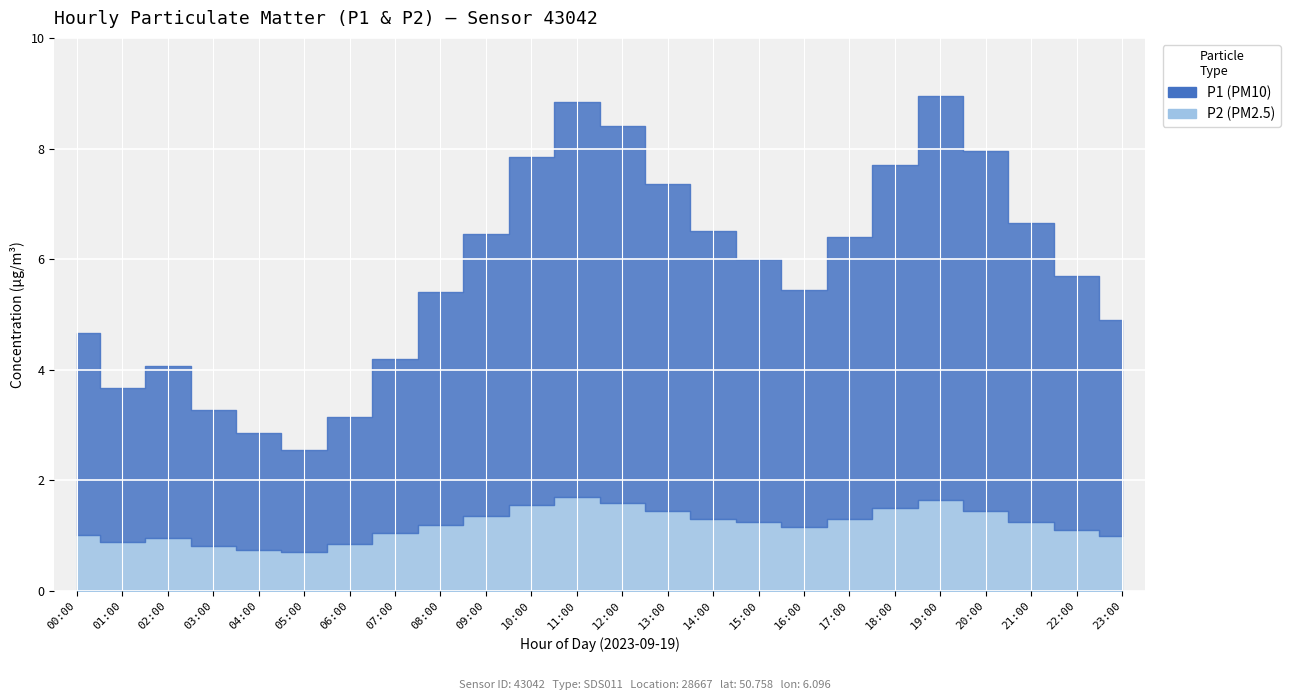

What are all the series names shown in the legend?

P1, P2